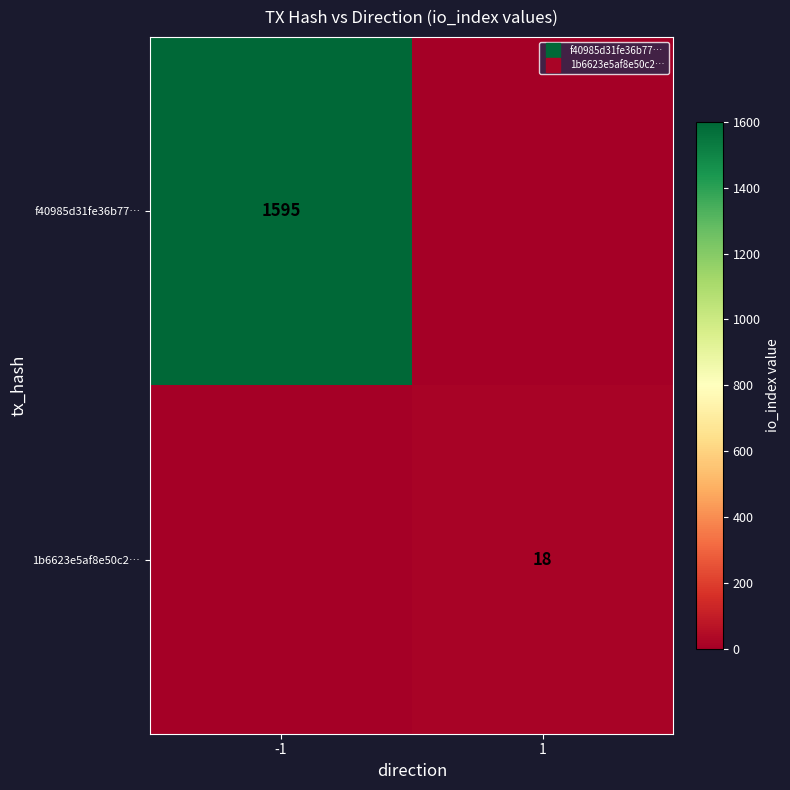

Which series changed the most between -1 and 1?

f40985d31fe36b77…